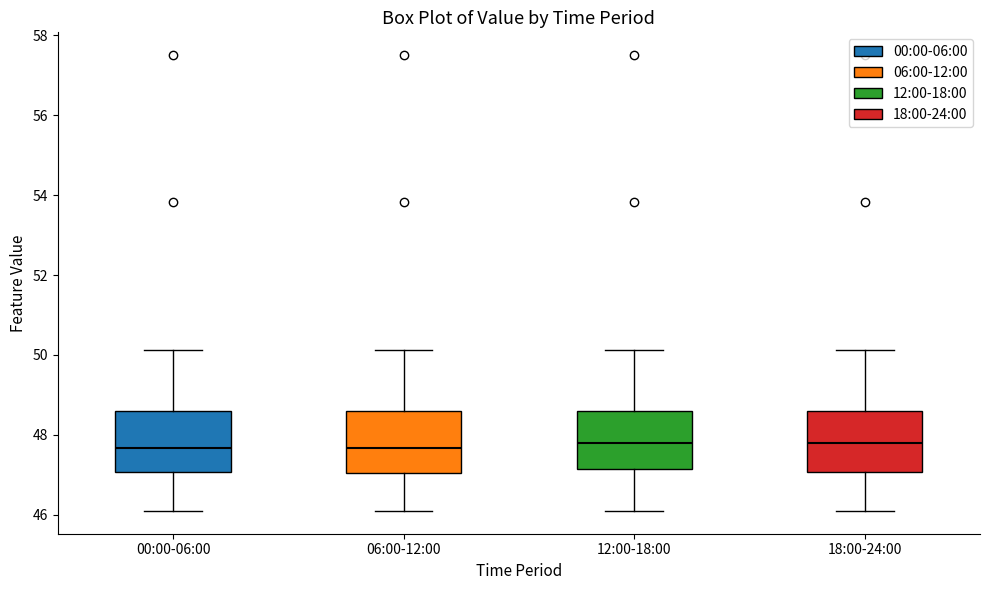

Reading left to right, transcribe this box plot: for each box, give where its median line is, the range the box spans, and where its two whiskers end, as read against the y-axis. The values are not printed on the chart, so give them approximately, as read against the axis.

00:00-06:00: median 47.6, box 47.0 to 48.6, whiskers 46.2 to 50.2
06:00-12:00: median 47.6, box 47.0 to 48.6, whiskers 46.2 to 50.2
12:00-18:00: median 47.8, box 47.2 to 48.6, whiskers 46.2 to 50.2
18:00-24:00: median 47.8, box 47.0 to 48.6, whiskers 46.2 to 50.2